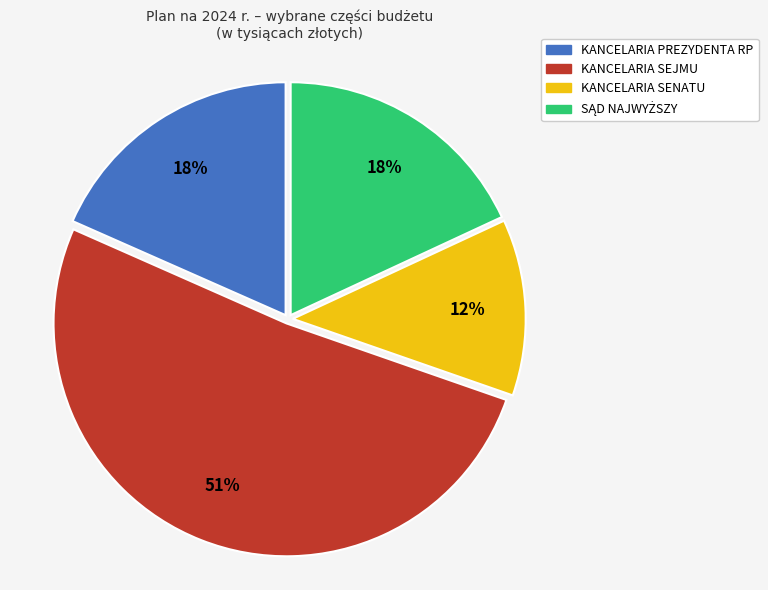

What is the smallest slice in the pie chart?

KANCELARIA SENATU